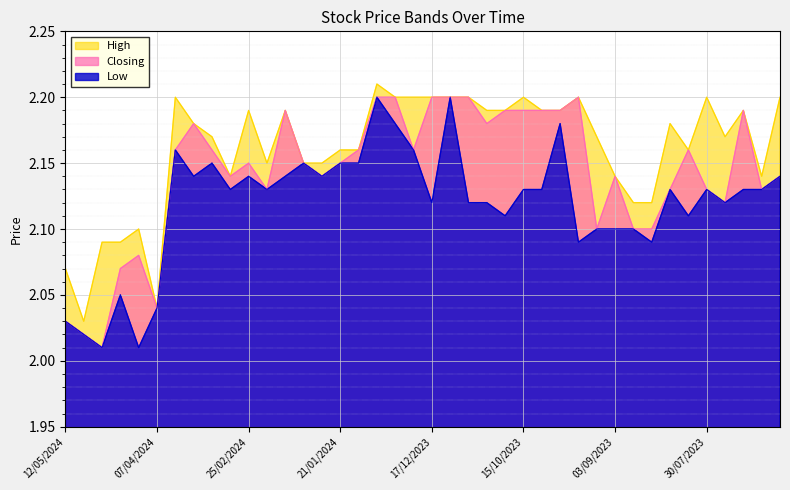

What is the difference between the maximum and minimum values in the Closing series?

0.2